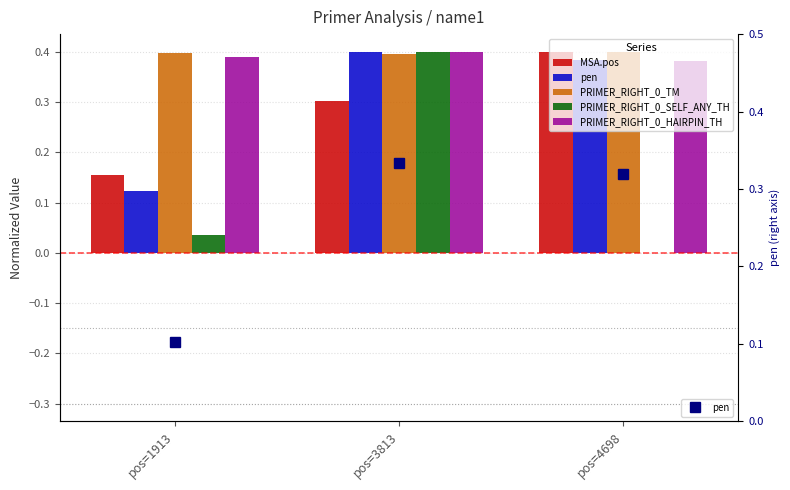

Which has a higher value, pos=1913 or pos=3813?

pos=3813